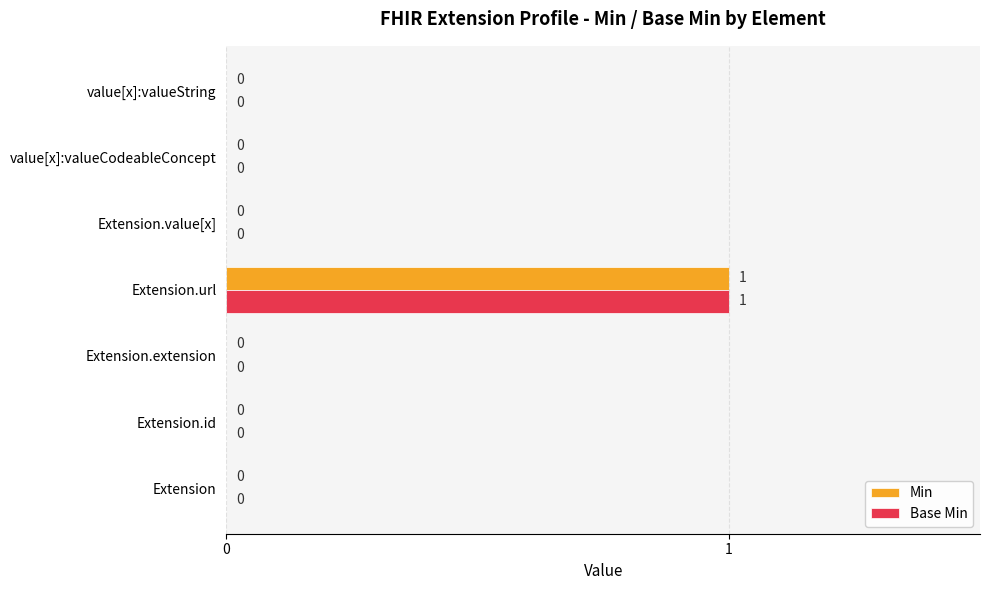

True or false: Min has a value of 1 at value[x]:valueCodeableConcept.

False